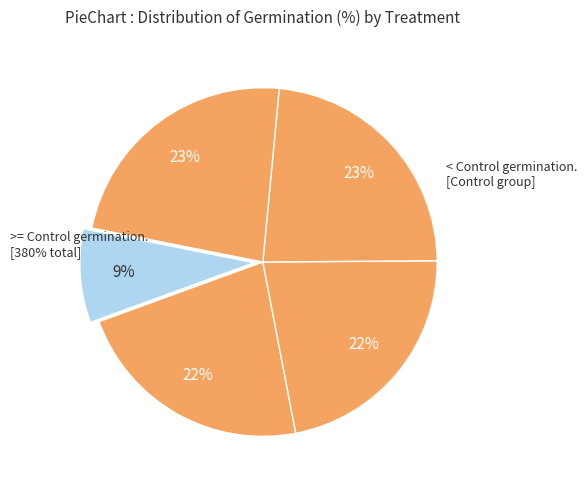

Is the sum of GA3 and H2O2 greater than half?

No